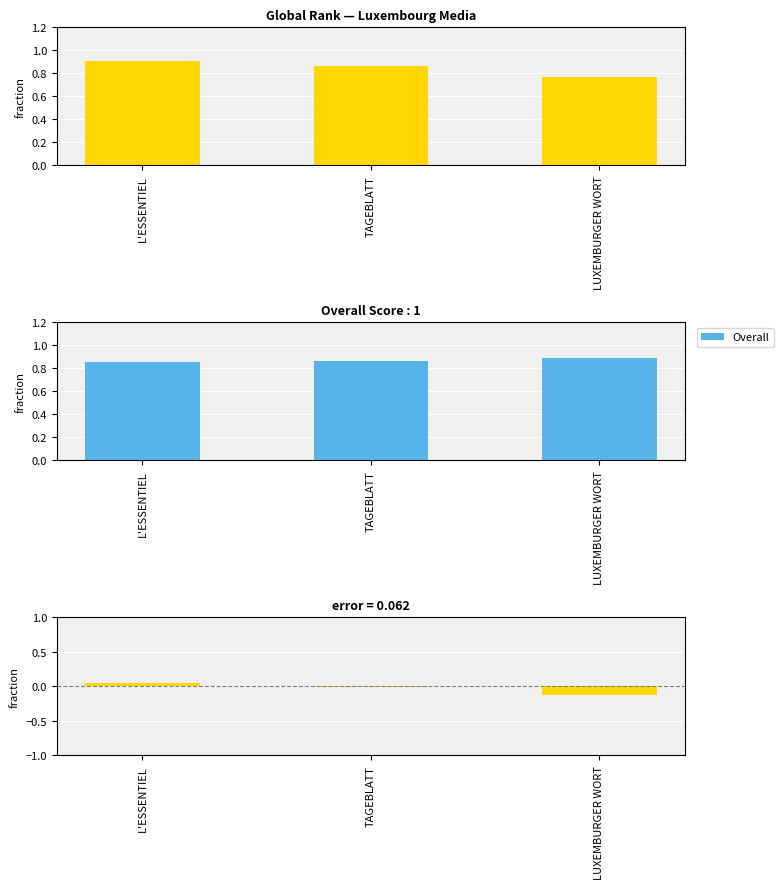

Rank the series at L'ESSENTIEL from lowest to highest value.

error (rank - overall), Overall, Global_rank